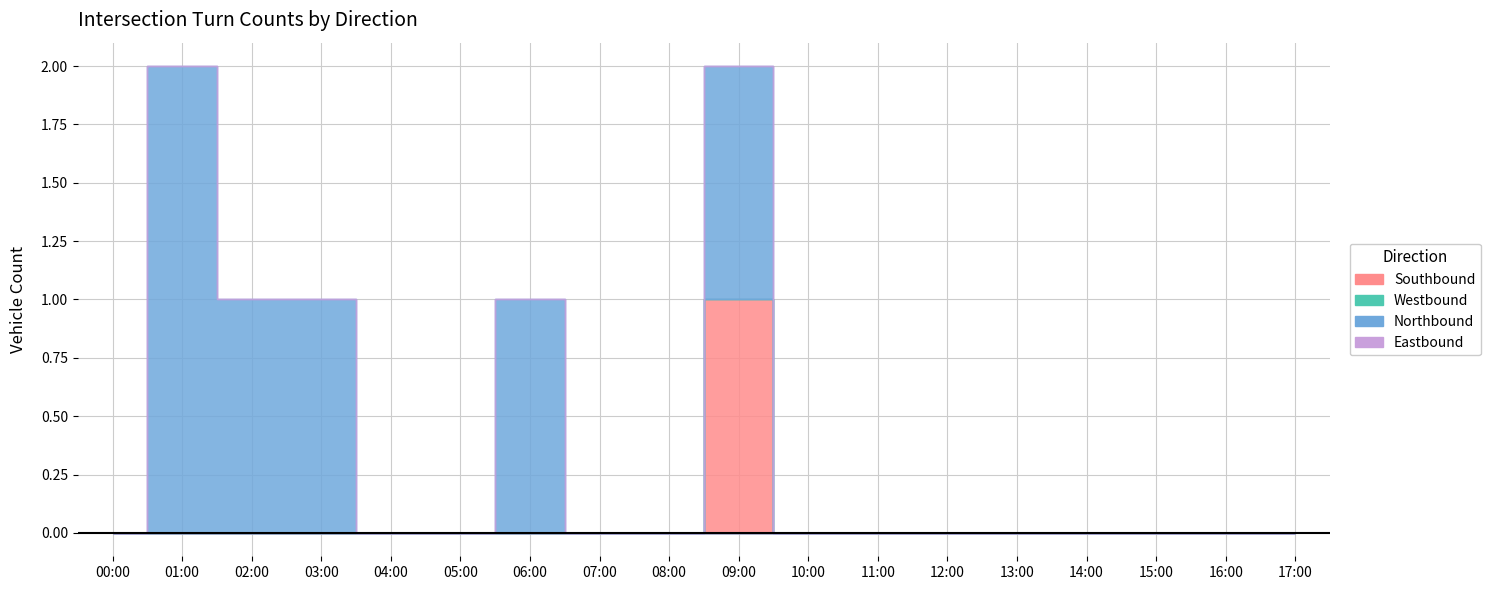

Which category has the lowest value in the Southbound series?

00:00